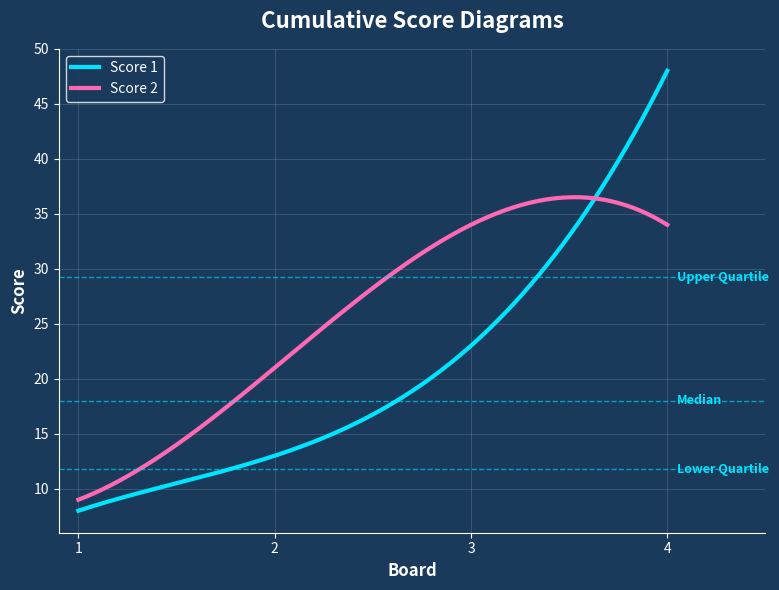

Which series has the widest spread of values?

Score 1